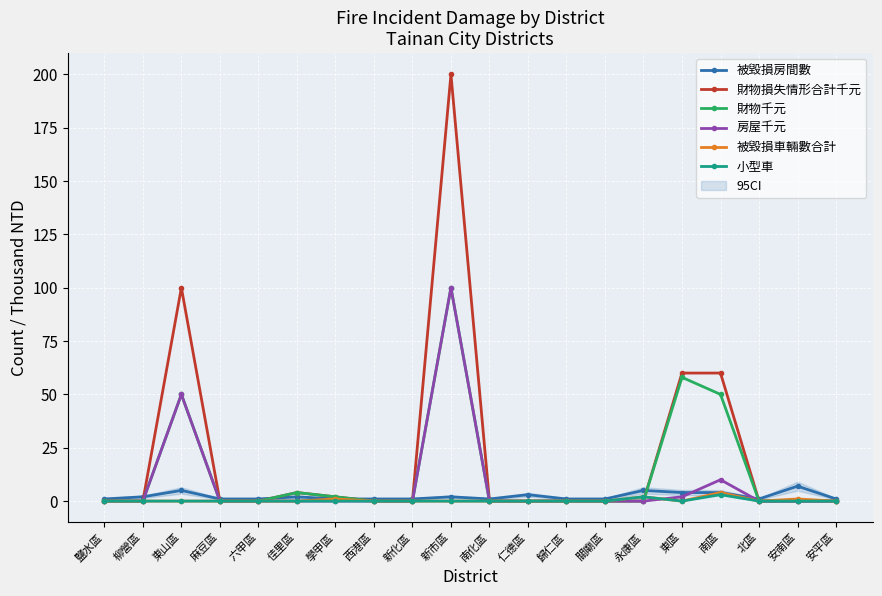

What is the sum of all 財物損失情形合計千元 values?

426